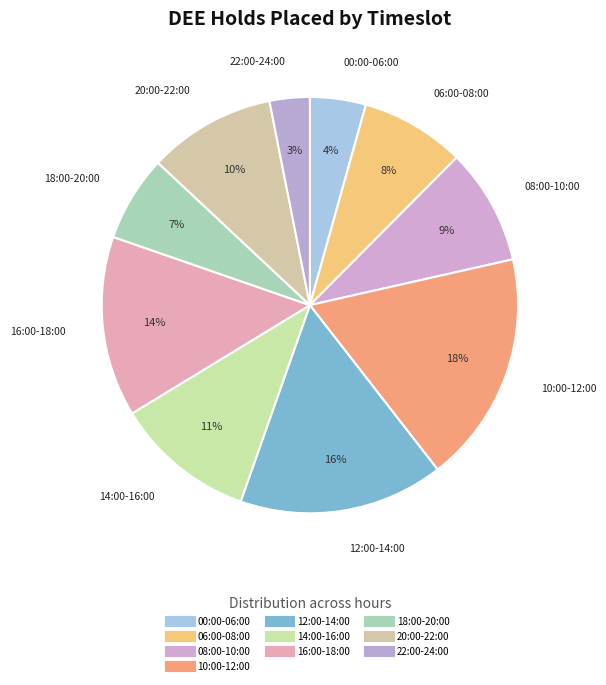

How many slices are in this pie chart?

10